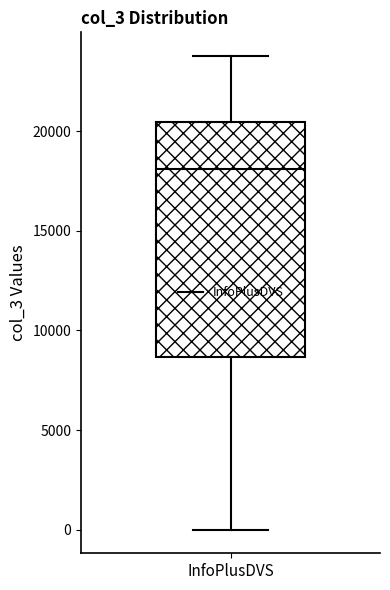

Transcribe this box plot: give where the median line is, the range the box spans, and where the two whiskers end, as read against the y-axis. The values are not printed on the chart, so give them approximately, as read against the axis.

median 18000, box 8500 to 20500, whiskers 0 to 24000